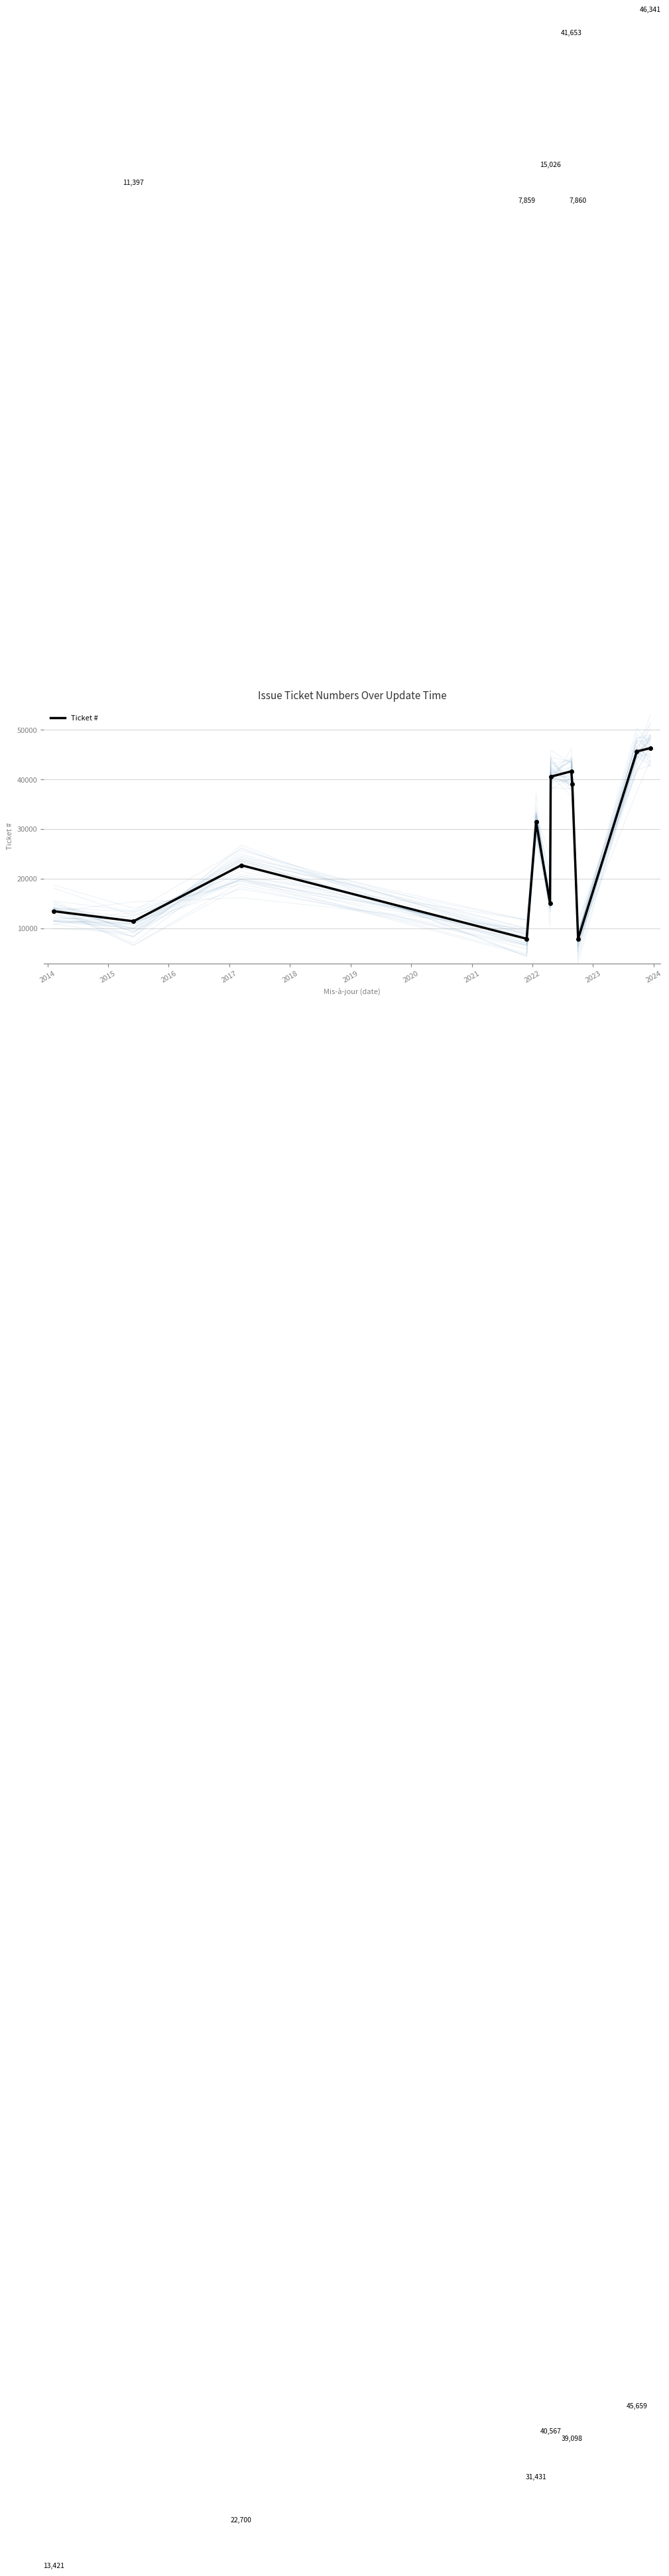

What is the highest value of the Ticket # series?

46341